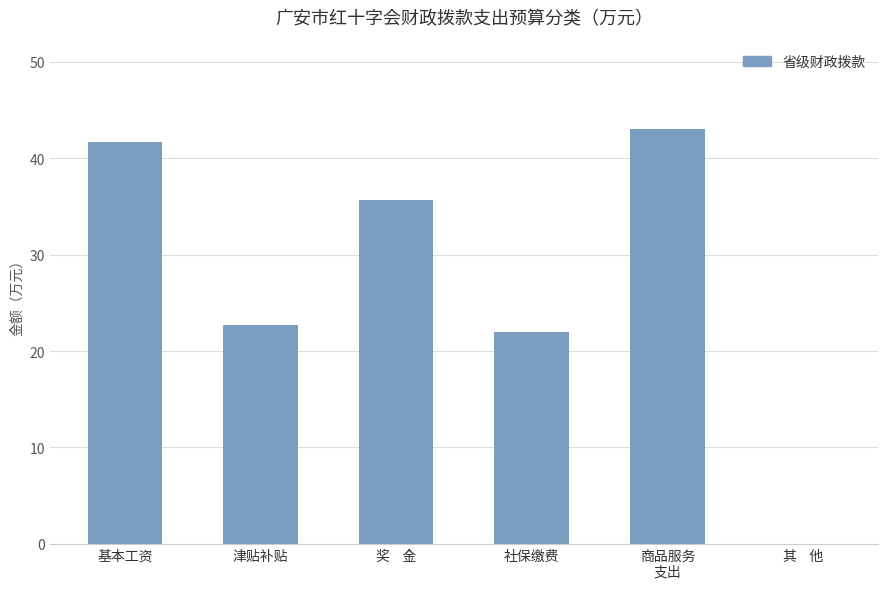

What is the maximum value shown in the chart?

43.0